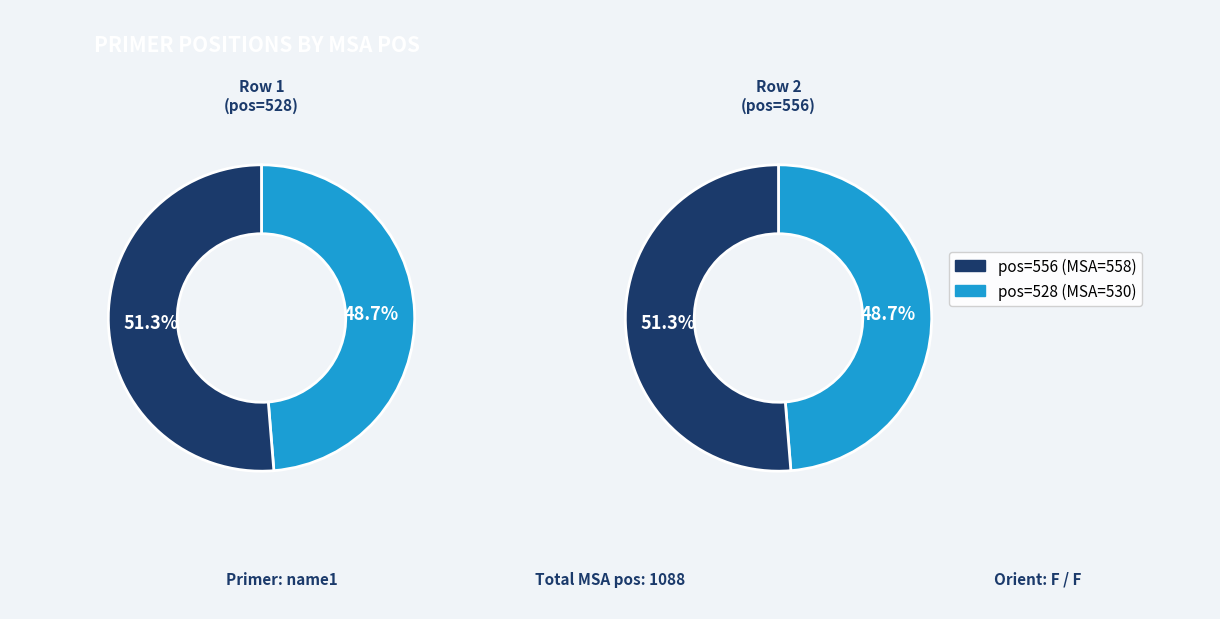

To the nearest percent, what is the average slice percentage?

50%